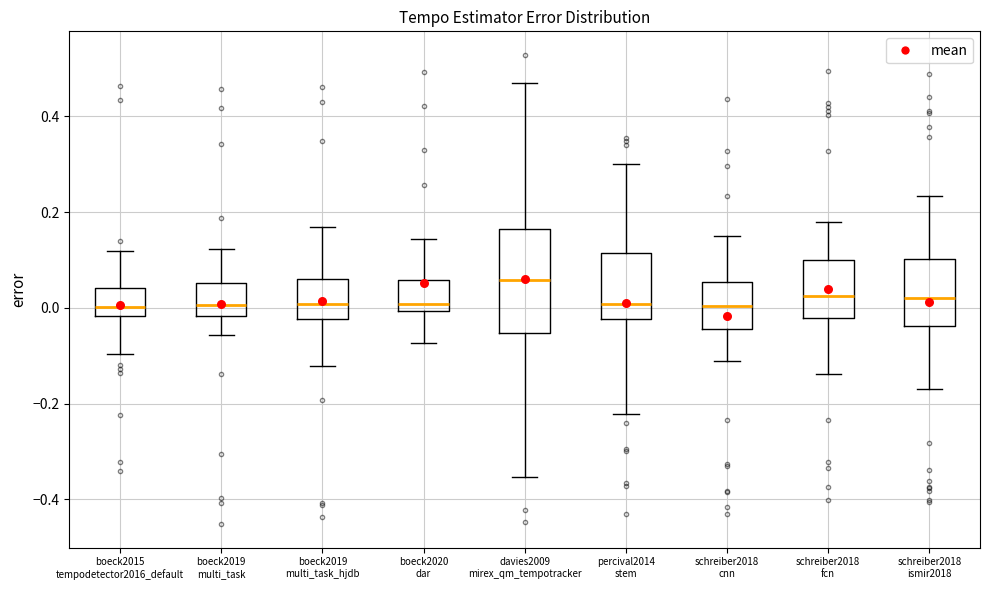

Where does the median line of the box for schreiber2018 ismir2018 sit on the y-axis? The values are not printed on the chart, so give them approximately, as read against the axis.

0.02